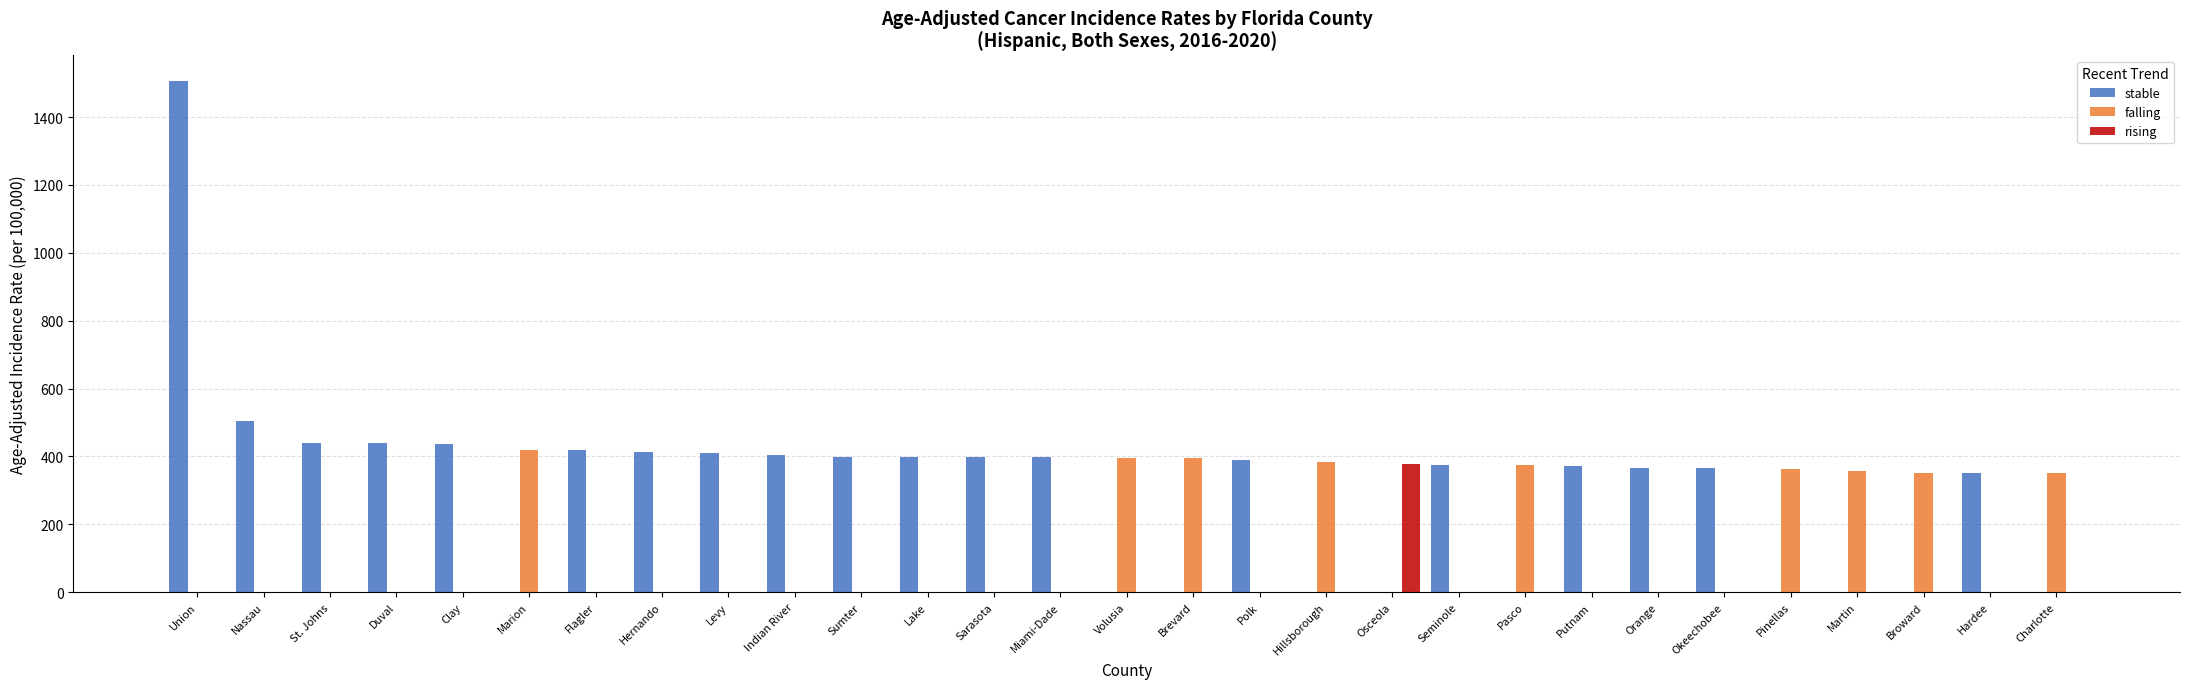

True or false: falling has a value of 0.0 at St. Johns.

True